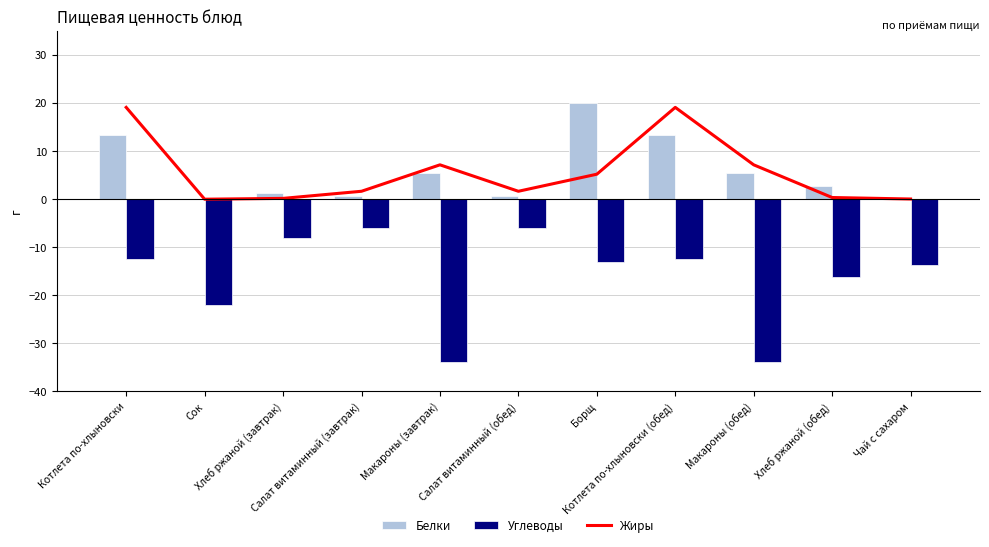

Which has a higher value, Хлеб ржаной (обед) or Салат витаминный (завтрак)?

Салат витаминный (завтрак)